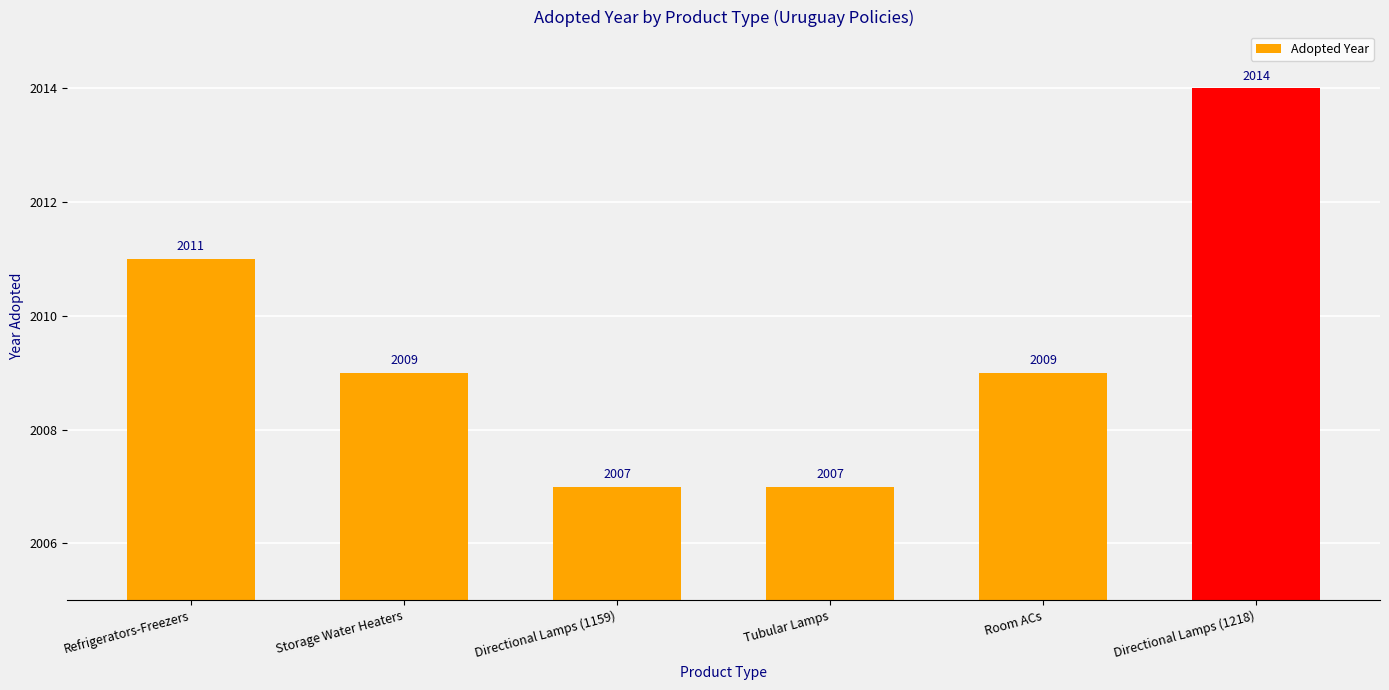

How many series are shown in this chart?

1